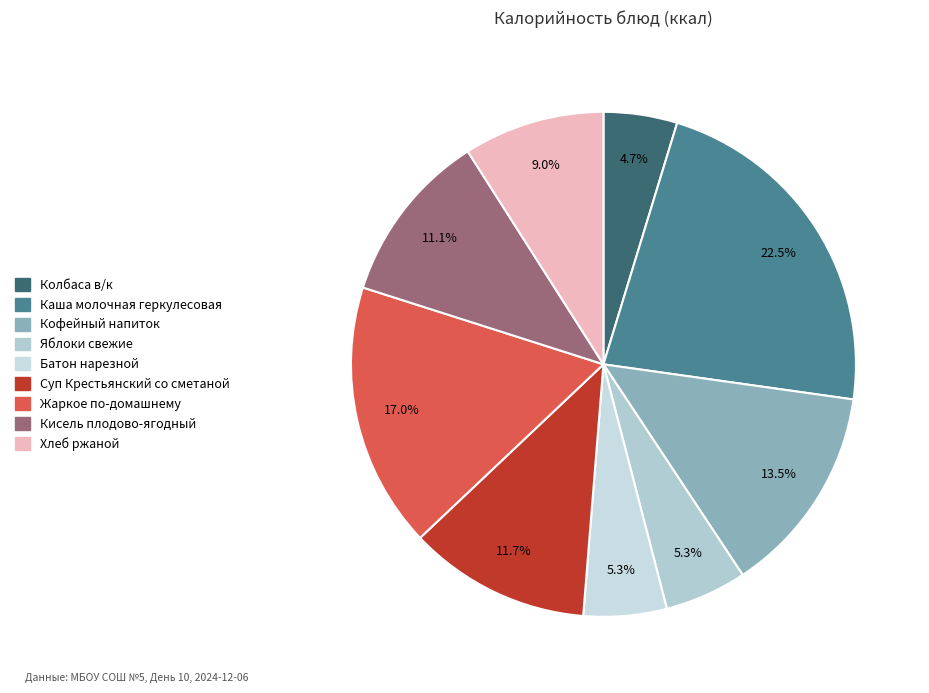

Which slice is the largest?

Каша молочная геркулесовая